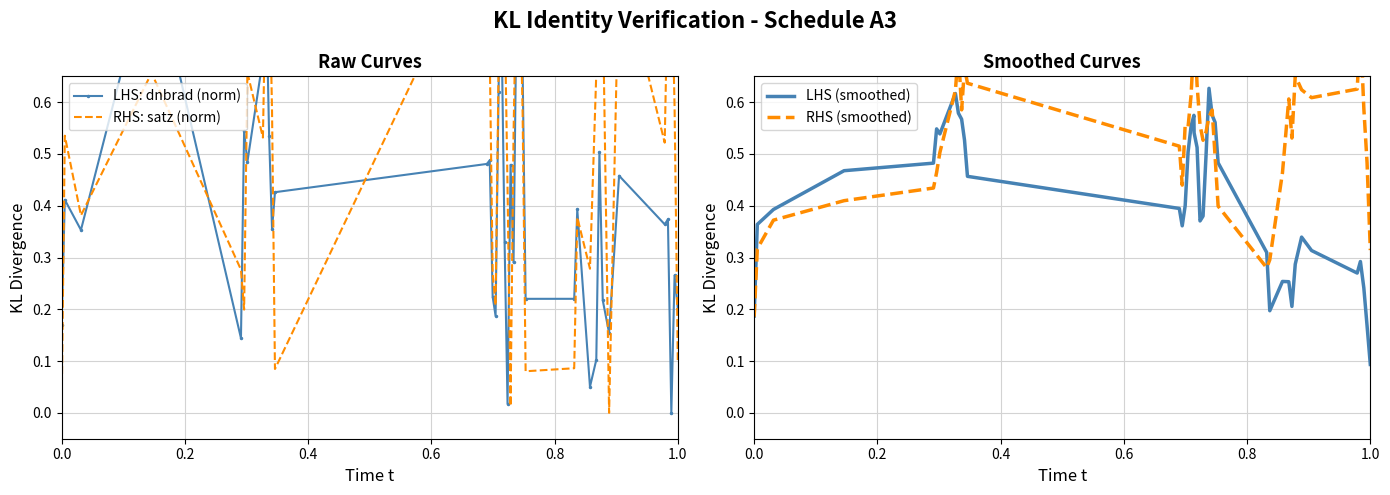

True or false: RHS (smoothed) has more than 0 interior local peaks.

True